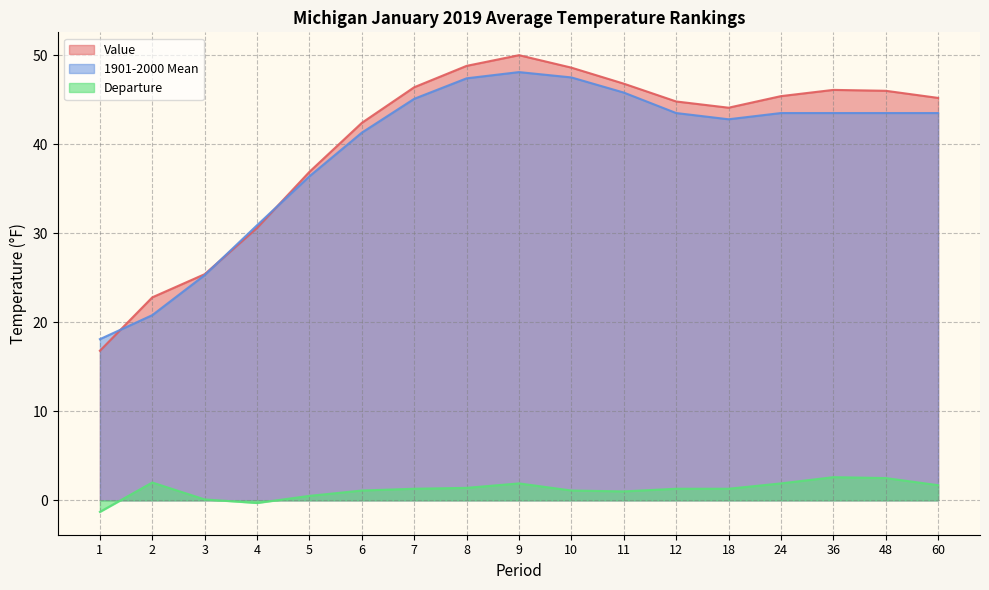

Reading right to left, extract all data points from this chart.

Value: 60=45.2	48=46.0	36=46.1	24=45.4	18=44.1	12=44.8	11=46.8	10=48.6	9=50.0	8=48.8	7=46.4	6=42.4	5=36.9	4=30.6	3=25.4	2=22.8	1=16.8
1901-2000 Mean: 60=43.5	48=43.5	36=43.5	24=43.5	18=42.8	12=43.5	11=45.8	10=47.5	9=48.1	8=47.4	7=45.1	6=41.3	5=36.4	4=30.9	3=25.3	2=20.8	1=18.1
Departure: 60=1.7	48=2.5	36=2.6	24=1.9	18=1.3	12=1.3	11=1.0	10=1.1	9=1.9	8=1.4	7=1.3	6=1.1	5=0.5	4=-0.3	3=0.1	2=2.0	1=-1.3